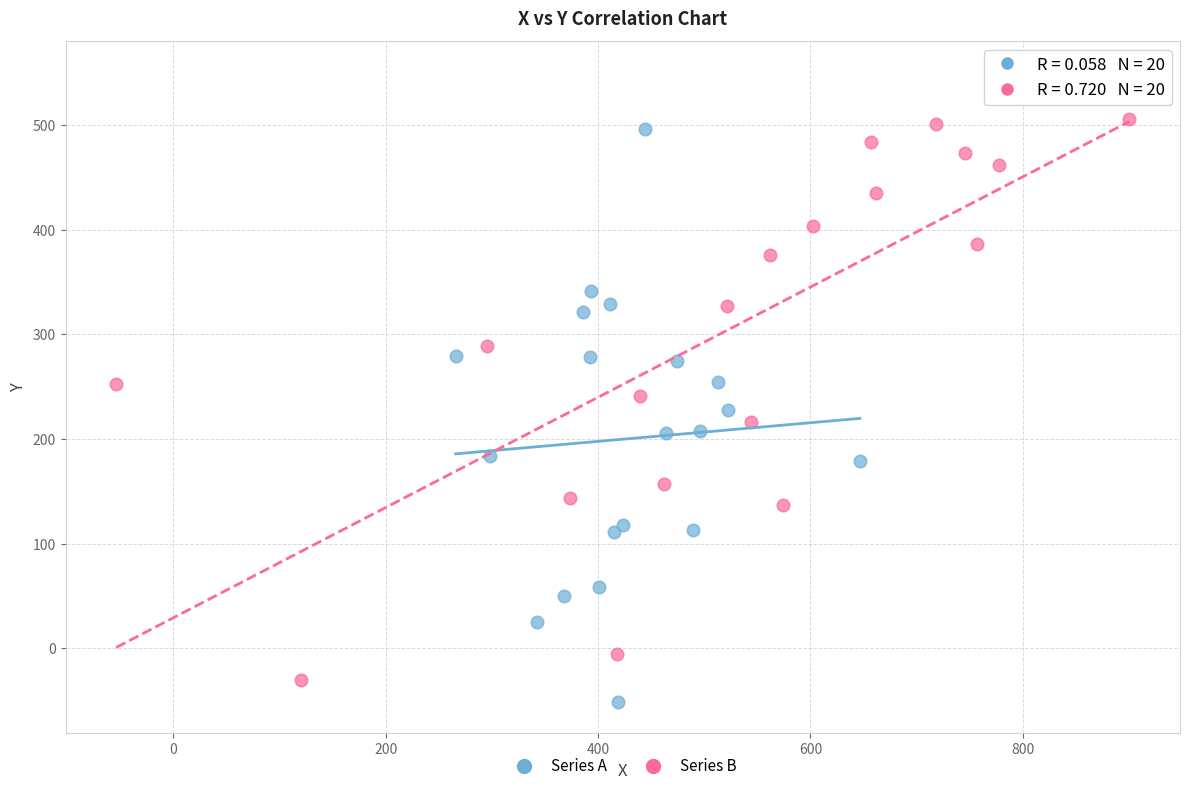

Which series has the widest spread of Y values?

Series B